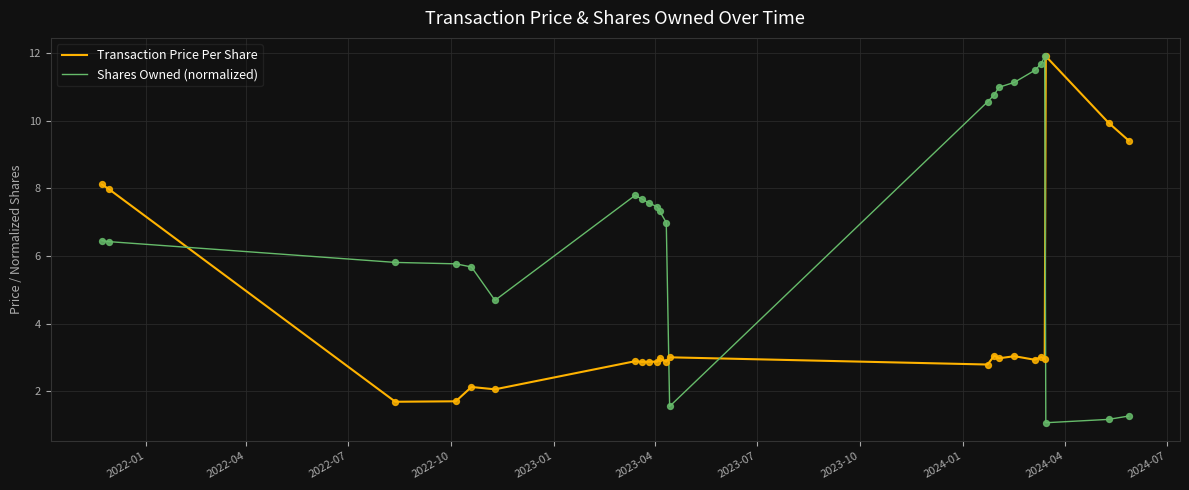

What is the minimum value shown in the chart?

1.1